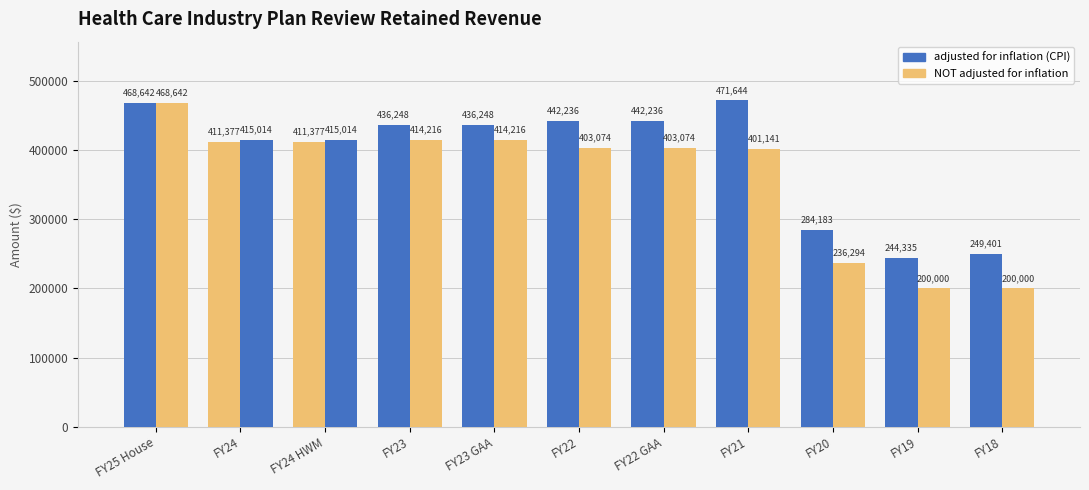

How many distinct data groups are displayed?

2